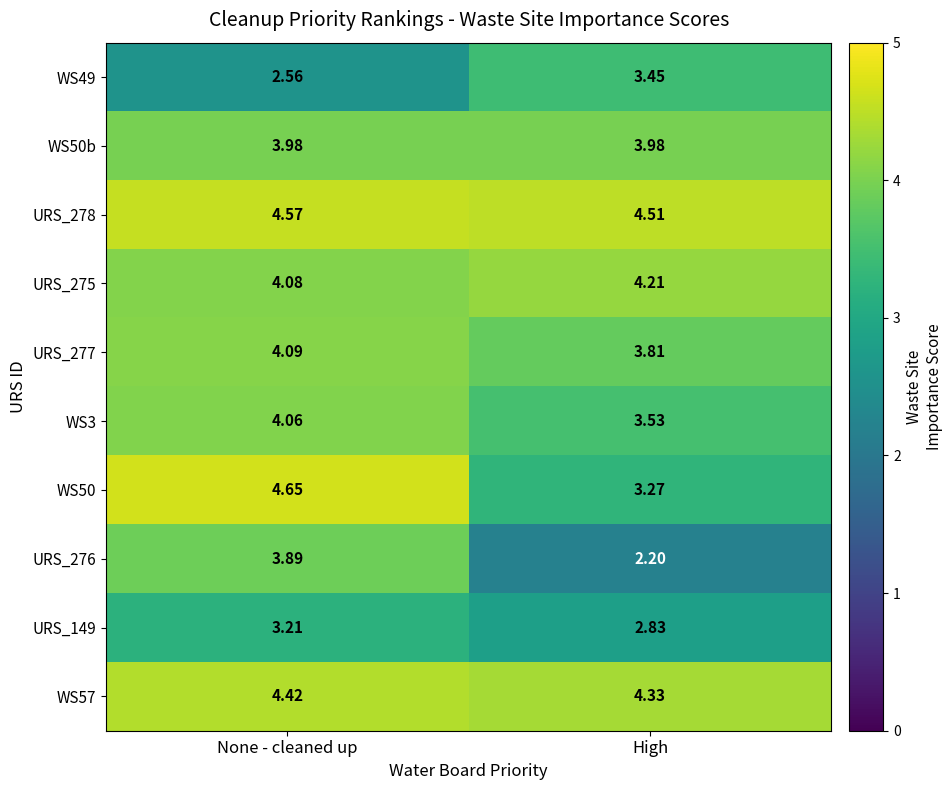

Which label corresponds to the largest value in the chart?

None - cleaned up